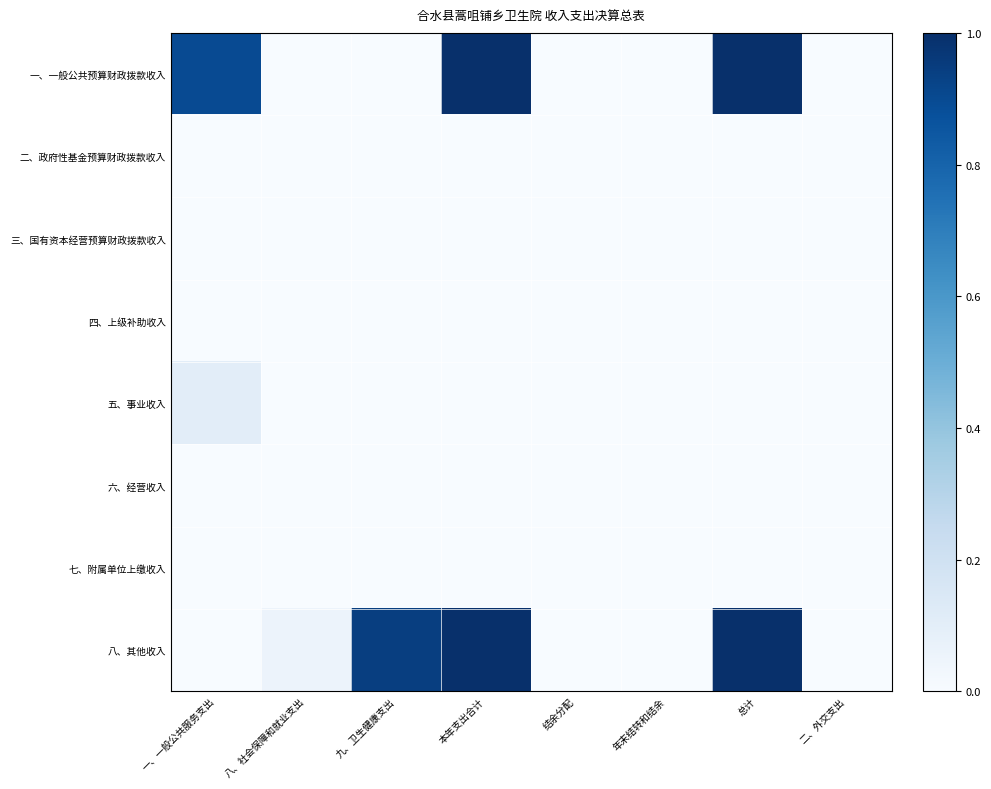

Reading left to right, what are all the values shown in this chart?

一、一般公共预算财政拨款收入: 一、一般公共服务支出=0.9	八、社会保障和就业支出=0.0	九、卫生健康支出=0.0	本年支出合计=1.0	结余分配=0.0	年末结转和结余=0.0	总计=1.0	二、外交支出=0.0
二、政府性基金预算财政拨款收入: 一、一般公共服务支出=0.0	八、社会保障和就业支出=0.0	九、卫生健康支出=0.0	本年支出合计=0.0	结余分配=0.0	年末结转和结余=0.0	总计=0.0	二、外交支出=0.0
三、国有资本经营预算财政拨款收入: 一、一般公共服务支出=0.0	八、社会保障和就业支出=0.0	九、卫生健康支出=0.0	本年支出合计=0.0	结余分配=0.0	年末结转和结余=0.0	总计=0.0	二、外交支出=0.0
四、上级补助收入: 一、一般公共服务支出=0.0	八、社会保障和就业支出=0.0	九、卫生健康支出=0.0	本年支出合计=0.0	结余分配=0.0	年末结转和结余=0.0	总计=0.0	二、外交支出=0.0
五、事业收入: 一、一般公共服务支出=0.1	八、社会保障和就业支出=0.0	九、卫生健康支出=0.0	本年支出合计=0.0	结余分配=0.0	年末结转和结余=0.0	总计=0.0	二、外交支出=0.0
六、经营收入: 一、一般公共服务支出=0.0	八、社会保障和就业支出=0.0	九、卫生健康支出=0.0	本年支出合计=0.0	结余分配=0.0	年末结转和结余=0.0	总计=0.0	二、外交支出=0.0
七、附属单位上缴收入: 一、一般公共服务支出=0.0	八、社会保障和就业支出=0.0	九、卫生健康支出=0.0	本年支出合计=0.0	结余分配=0.0	年末结转和结余=0.0	总计=0.0	二、外交支出=0.0
八、其他收入: 一、一般公共服务支出=0.0	八、社会保障和就业支出=0.1	九、卫生健康支出=0.9	本年支出合计=1.0	结余分配=0.0	年末结转和结余=0.0	总计=1.0	二、外交支出=0.0